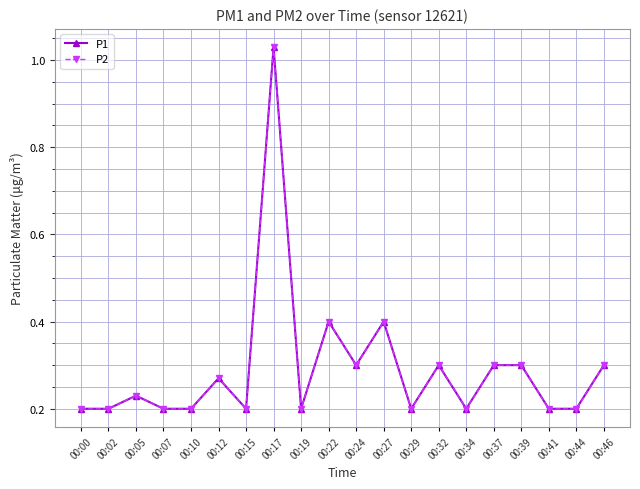

What is the difference between the maximum and minimum values in the P2 series?

0.8